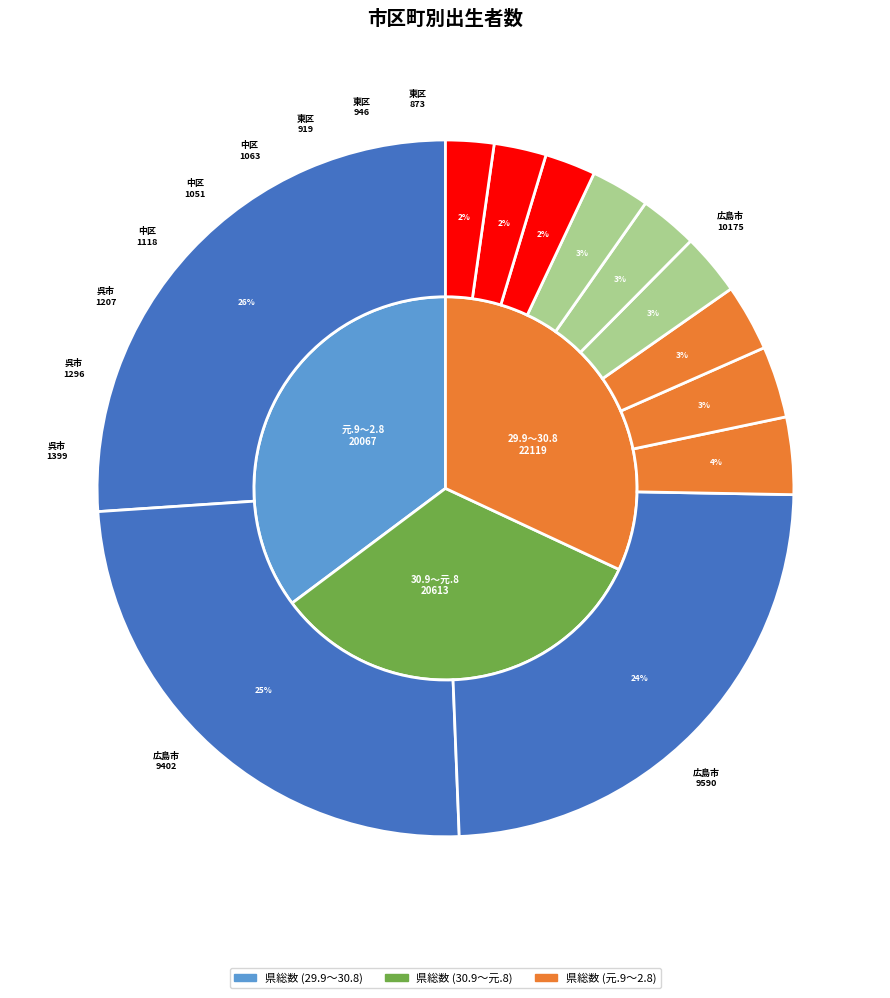

Is 中区(29.9～30.8) the majority of the pie?

No